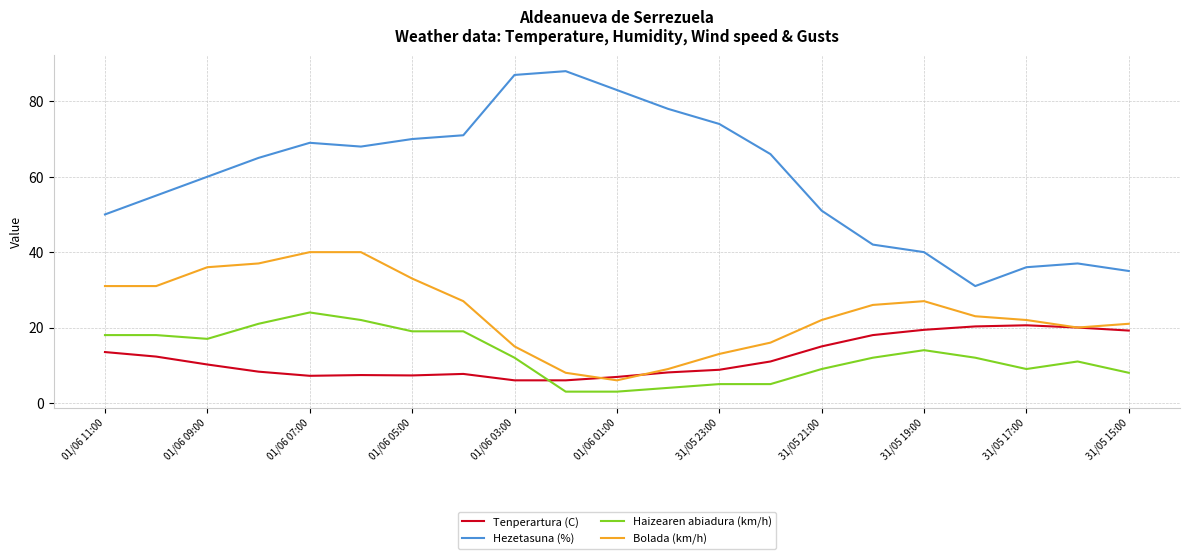

Which series has the largest total across all categories?

Hezetasuna (%)